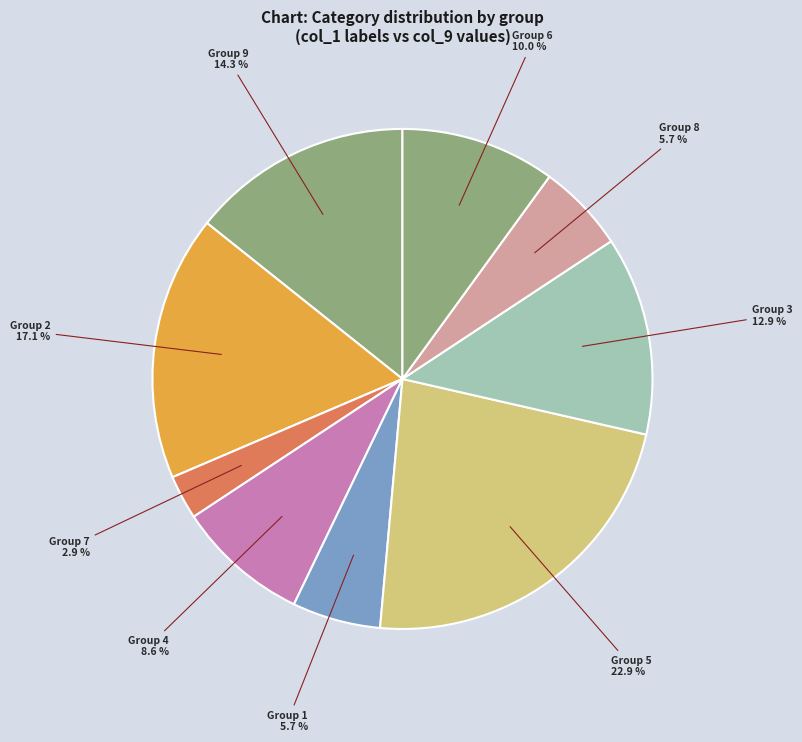

How many segments does this pie chart have?

9